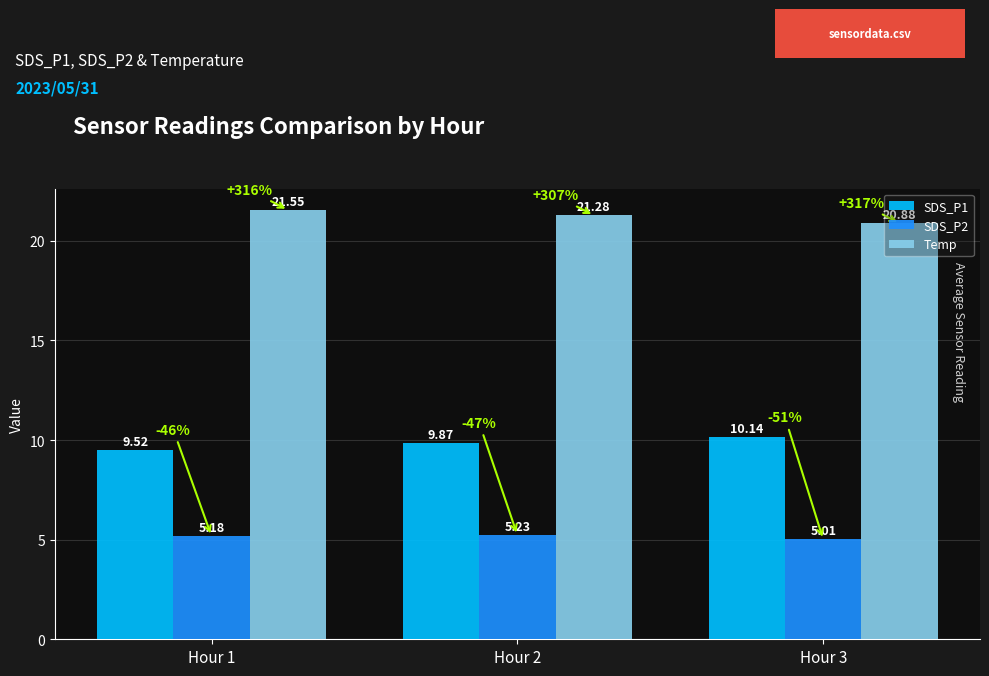

Which series has the widest spread of values?

Temp